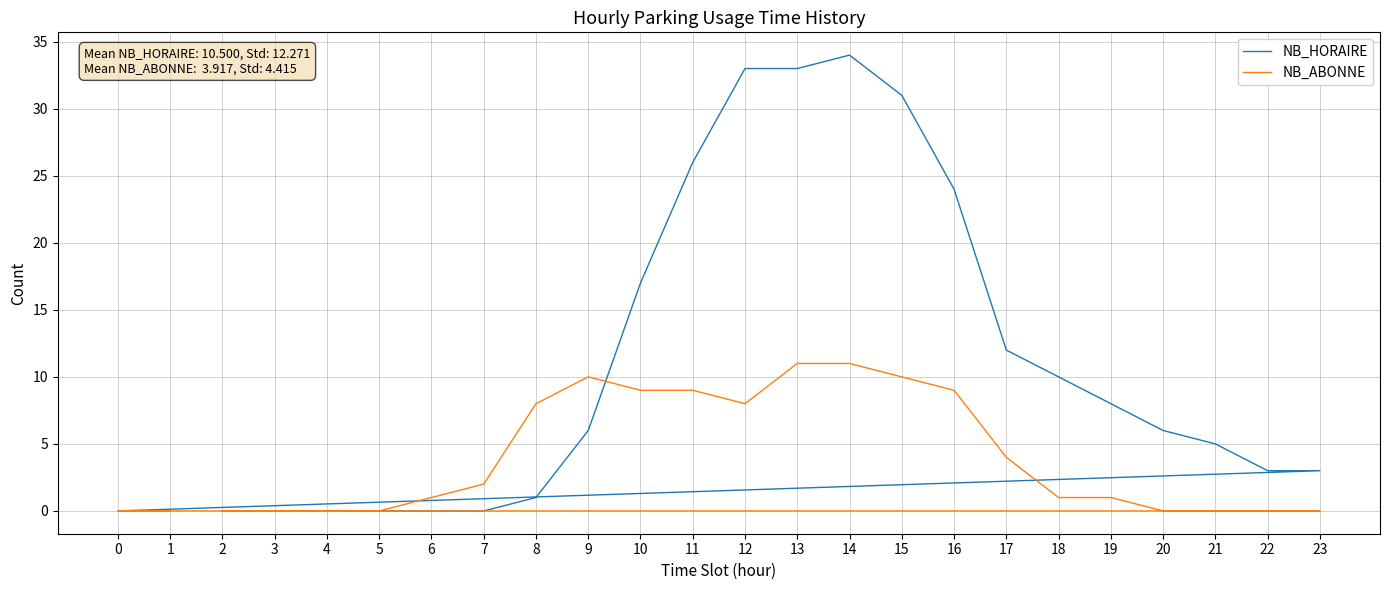

Between 20 and 11, which is larger?

11